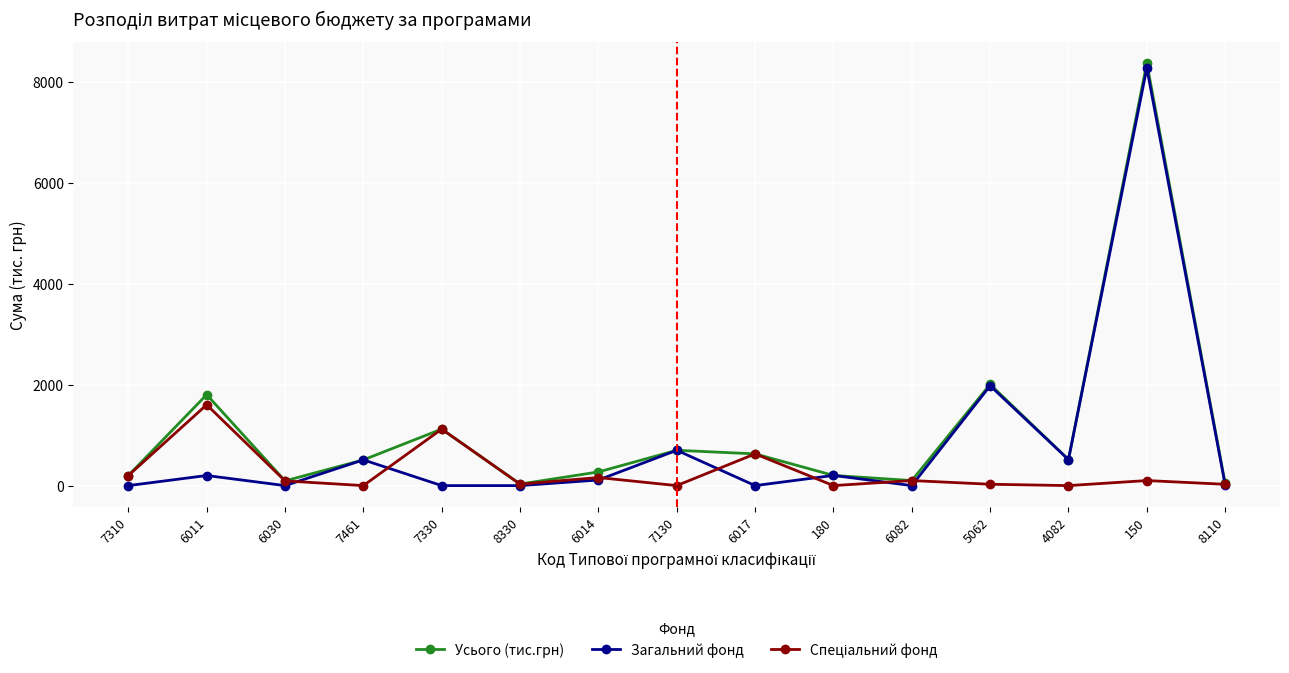

The value of Усього (тис.грн) at 6017 is 629.0. True or false?

True